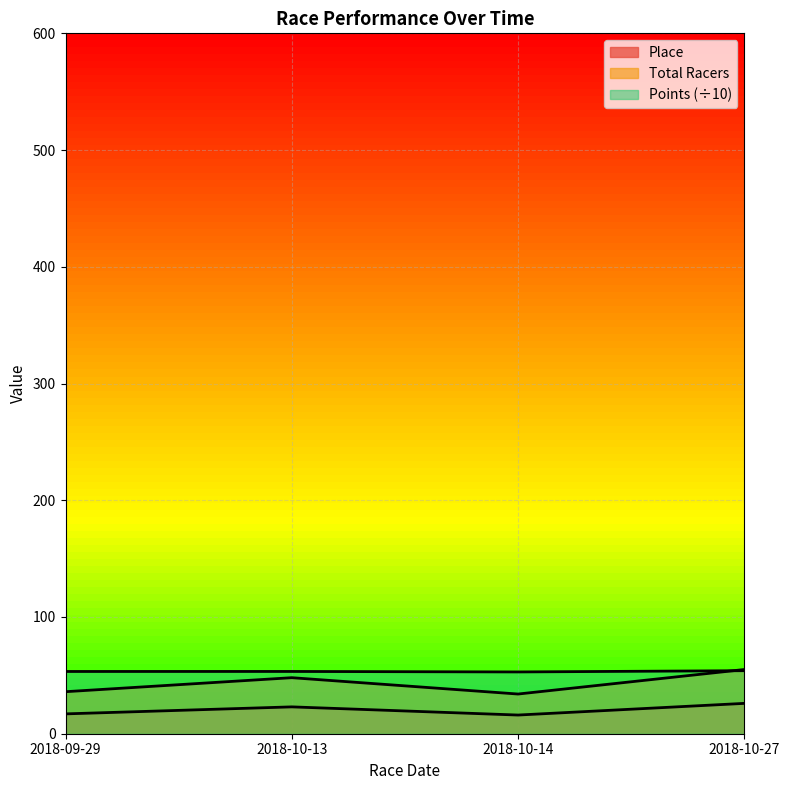

What is the label of the 1st point from the left?

2018-09-29